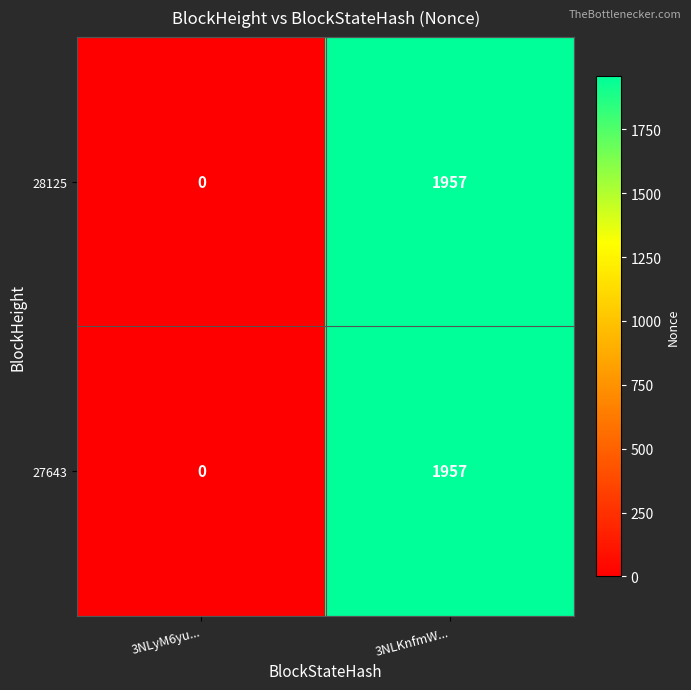

At which category is the sum across all series the highest?

3NLKnfmW...